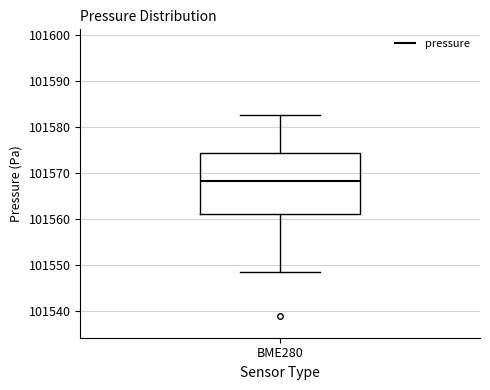

Transcribe this box plot: give where the median line is, the range the box spans, and where the two whiskers end, as read against the y-axis. The values are not printed on the chart, so give them approximately, as read against the axis.

median 101568, box 101561 to 101574, whiskers 101549 to 101583